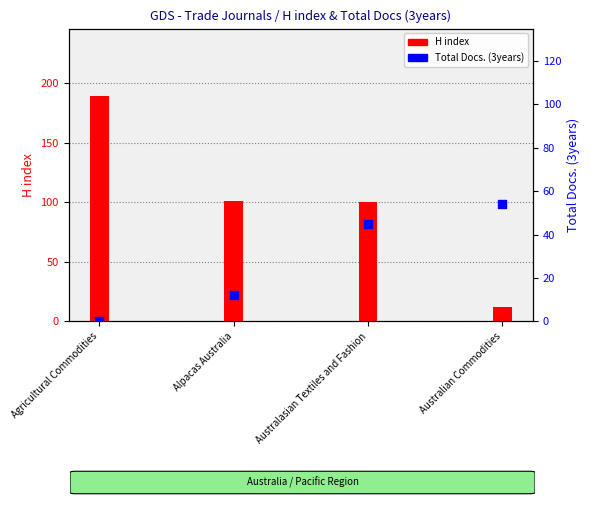

At which category is the sum across all series the highest?

Agricultural Commodities